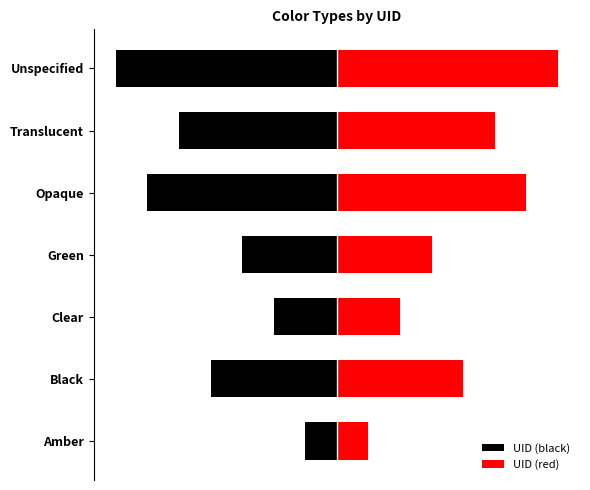

Which series has the widest spread of values?

UID (black)